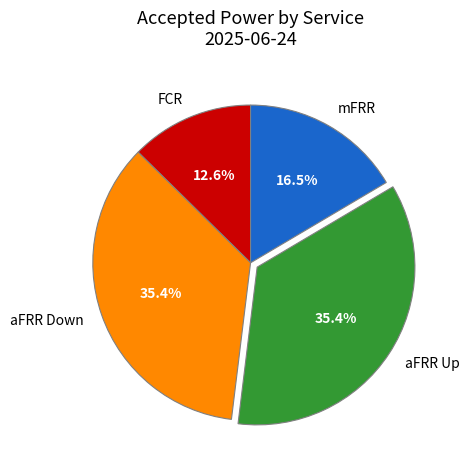

To the nearest percent, what is the difference between the aFRR Down and FCR slice percentages?

23%